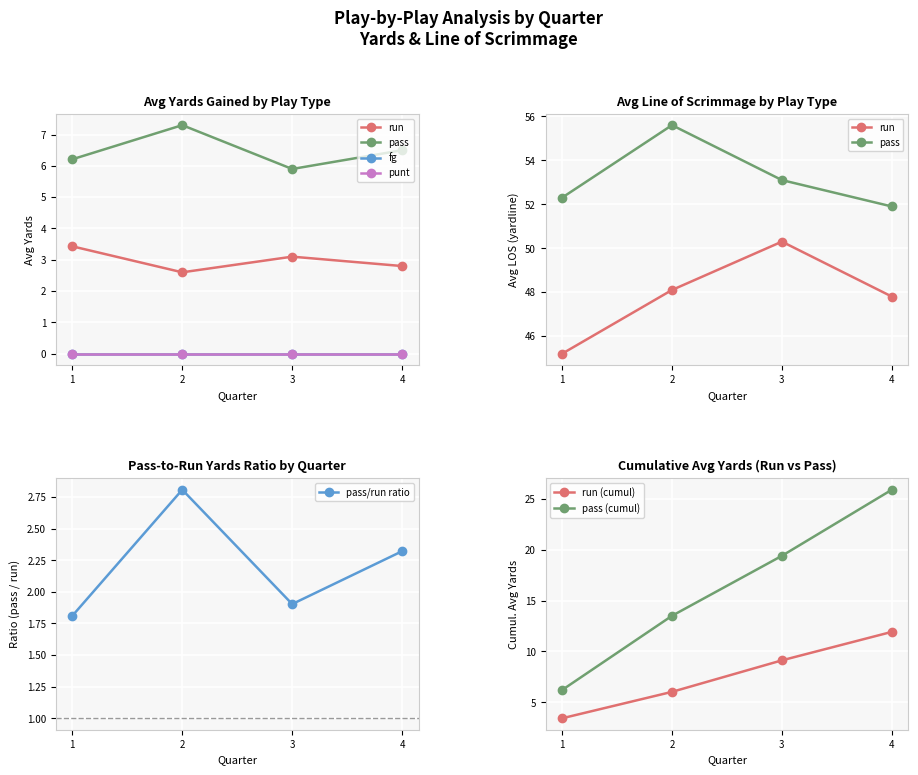

True or false: punt has more than 0 interior local peaks.

False